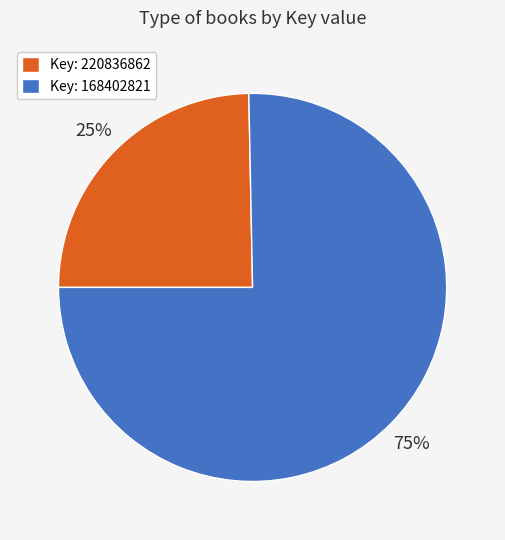

To the nearest percent, what percentage of the pie is Key: 168402821?

75%